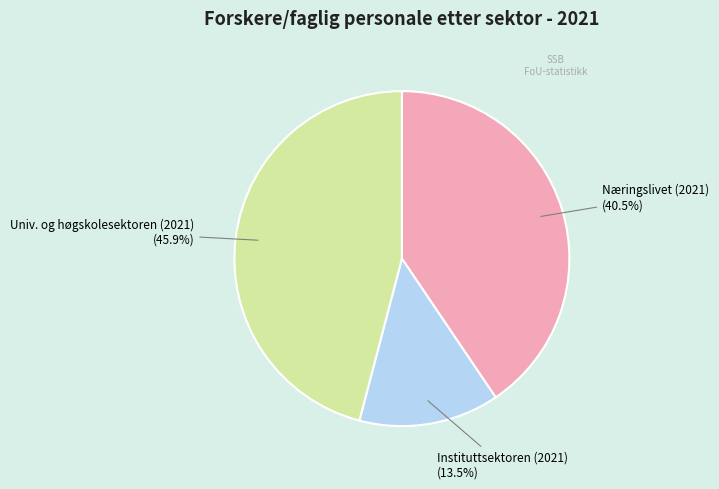

Is there a majority slice in this chart?

No